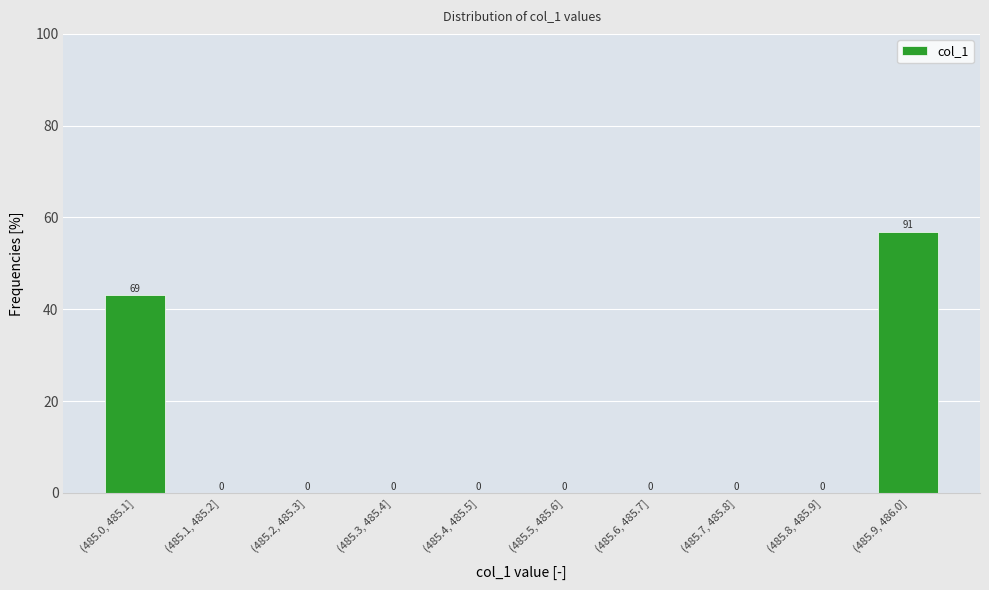

Which label corresponds to the largest value in the chart?

(485.9, 486.0]